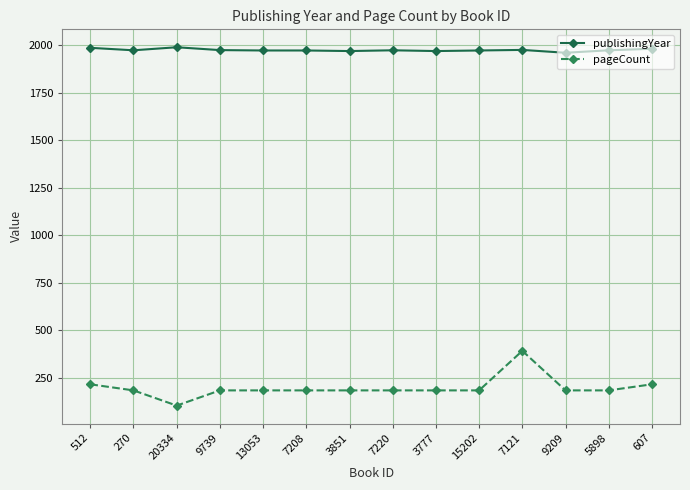

What is the sum of all pageCount values?

2768